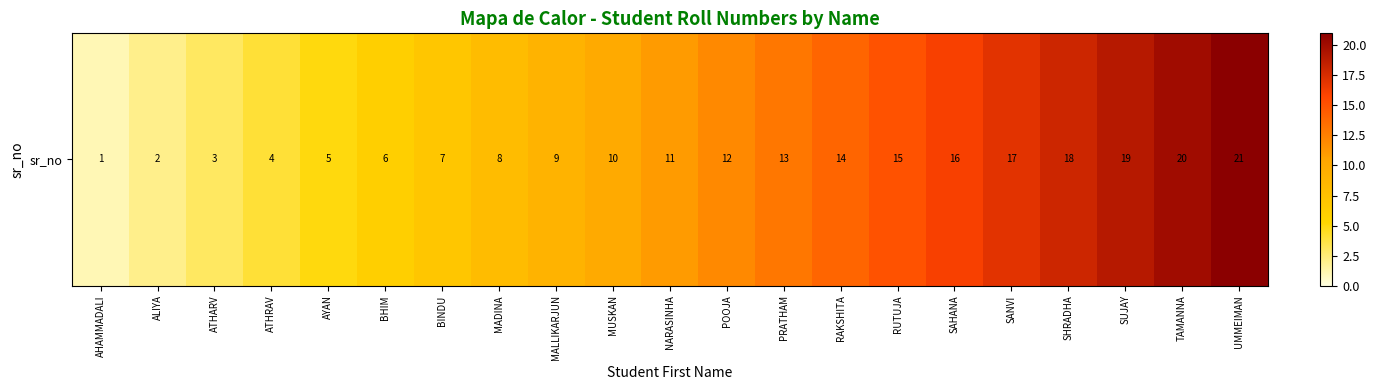

What is the sum of all values?

231